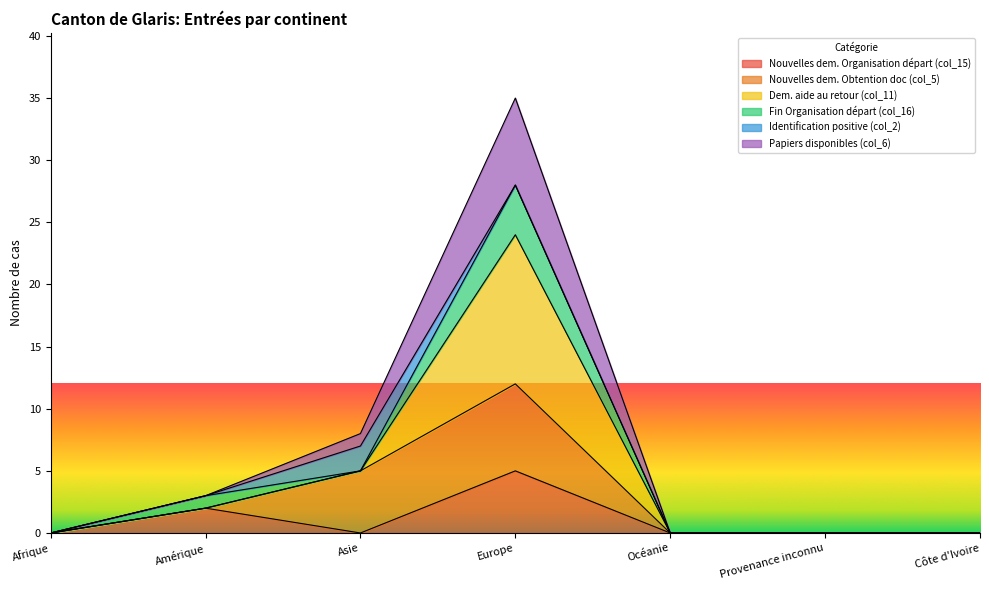

True or false: Nouvelles dem. Organisation départ (col_15) has a value of 2 at Afrique.

False